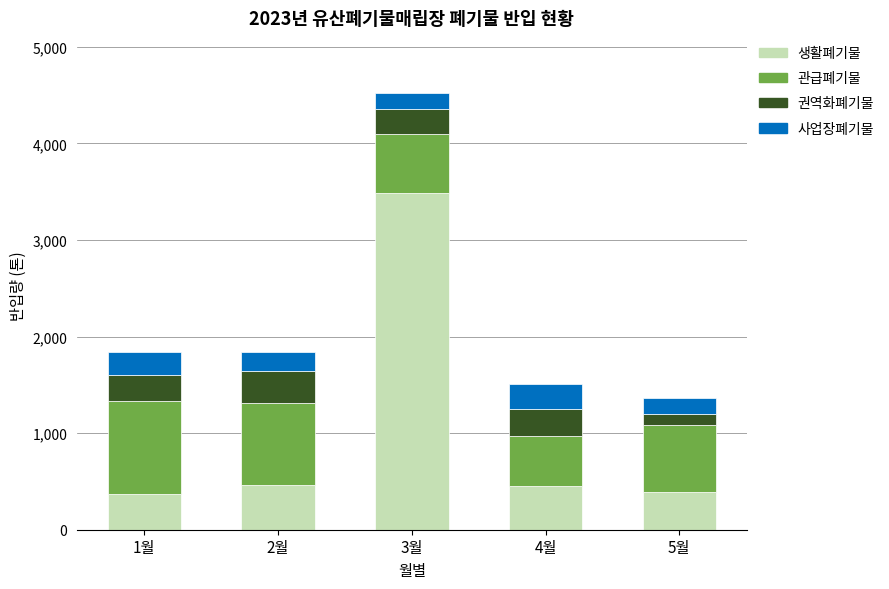

What is the sum of all 생활폐기물 values?

5175.5